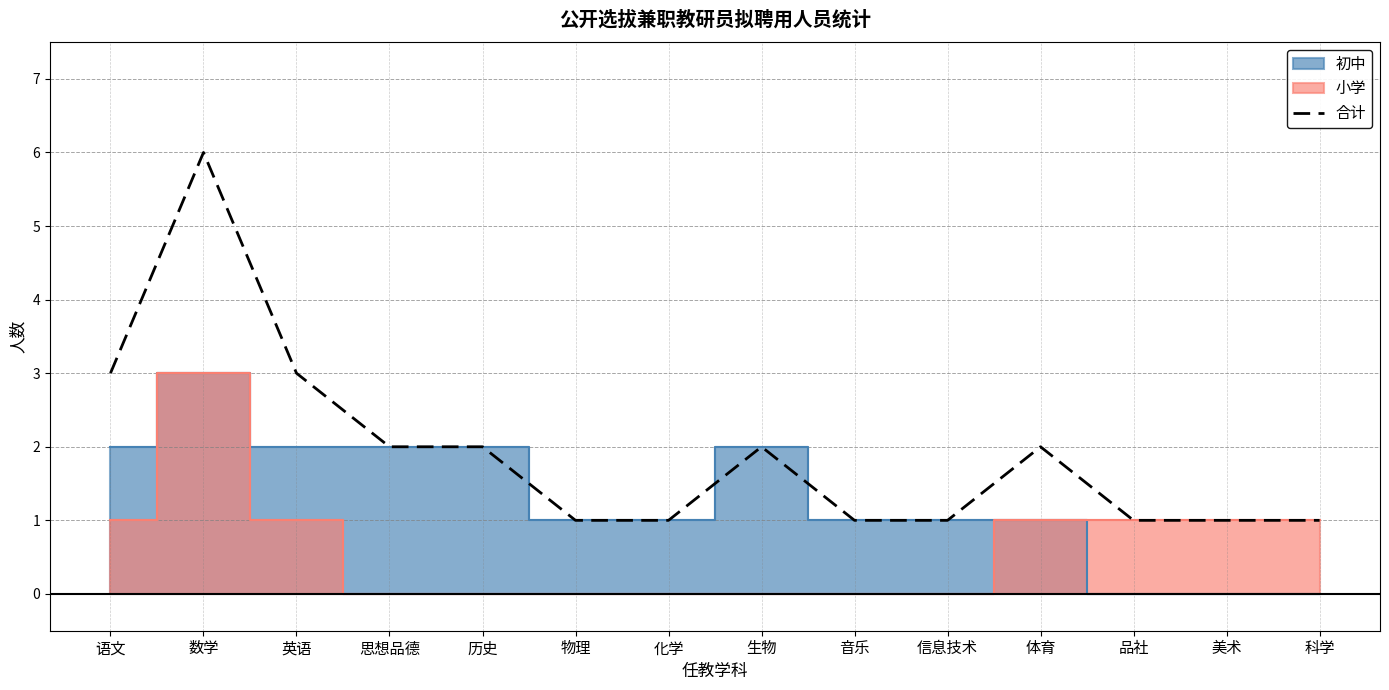

What is the sum of the values at 思想品德 and 科学?

3